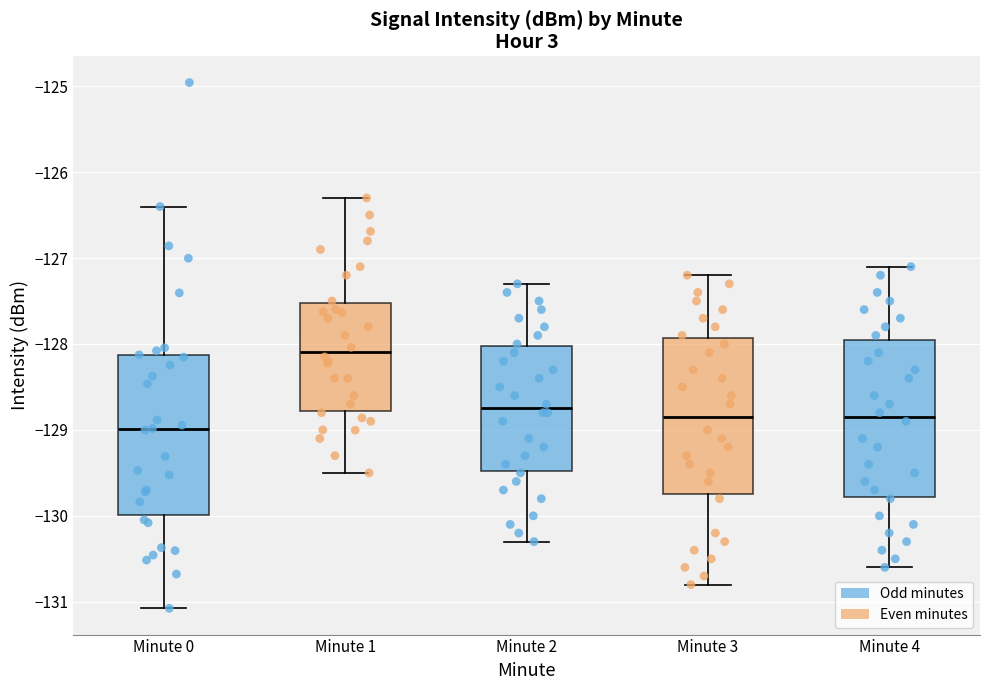

Which box has the lowest median line?

Minute 0